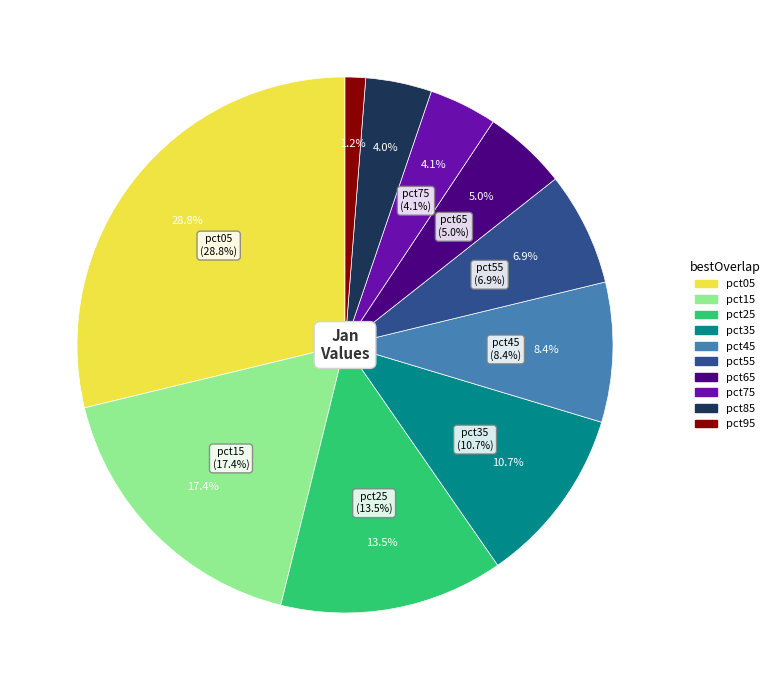

Rank the categories by value from highest to lowest.

pct05, pct15, pct25, pct35, pct45, pct55, pct65, pct75, pct85, pct95